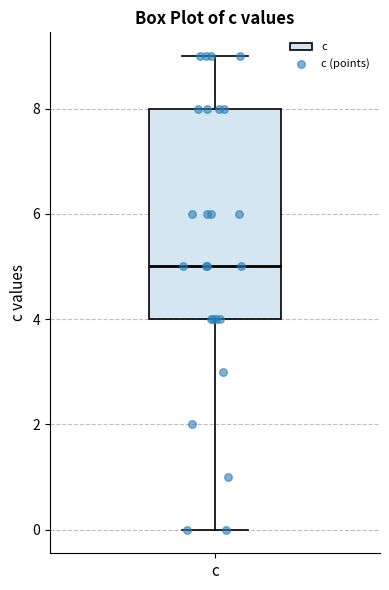

Read this box plot against the y-axis: the position of the median line, the range covered by the box, and the ends of both whiskers. The values are not printed on the chart, so give them approximately, as read against the axis.

median 5, box 4 to 8, whiskers 0 to 9